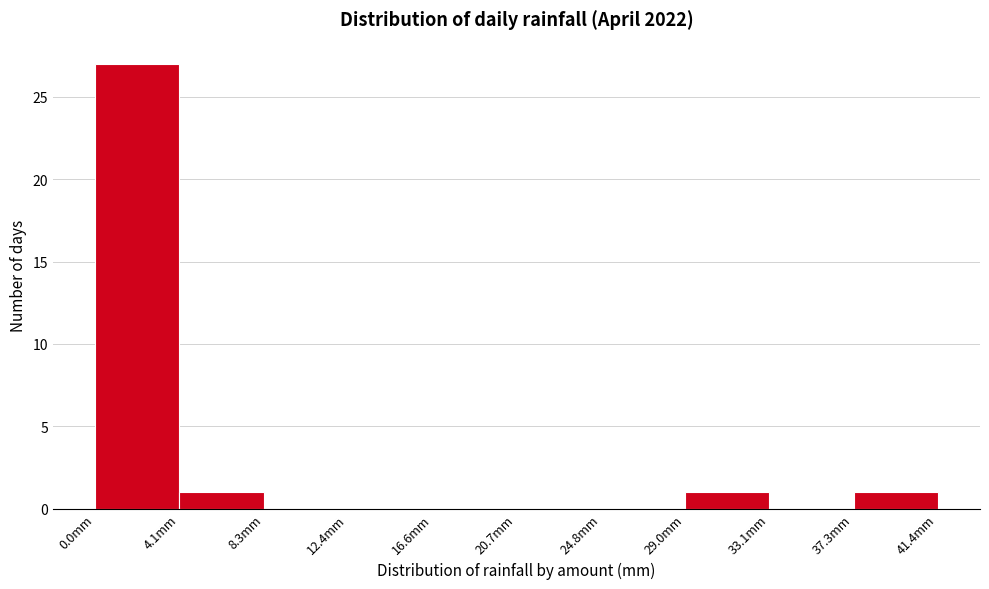

Reading left to right, transcribe this chart: for each bar, give the range it covers on the x-axis and its height. Neither the bar edges nor the heights are printed on the chart, so give them approximately, as read against the axes.

0.0 to 4.0: 27
4.0 to 8.5: 1
8.5 to 12.5: 0
12.5 to 16.5: 0
16.5 to 20.5: 0
20.5 to 25.0: 0
25.0 to 29.0: 0
29.0 to 33.0: 1
33.0 to 37.5: 0
37.5 to 41.5: 1